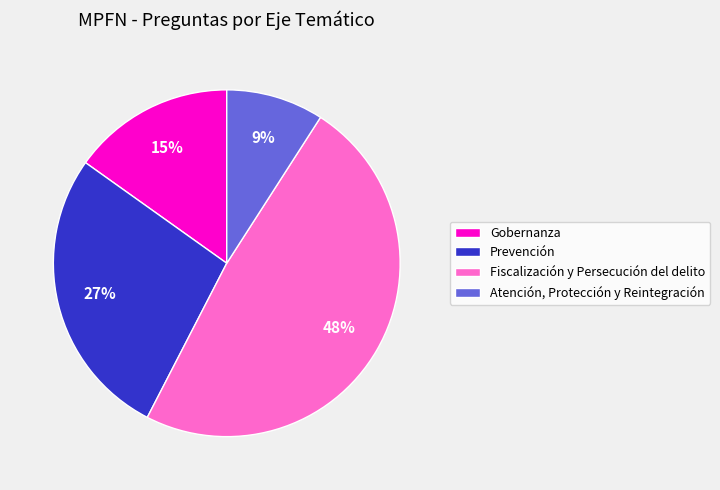

What is the ratio of the value at Prevención to the value at Gobernanza?

1.8